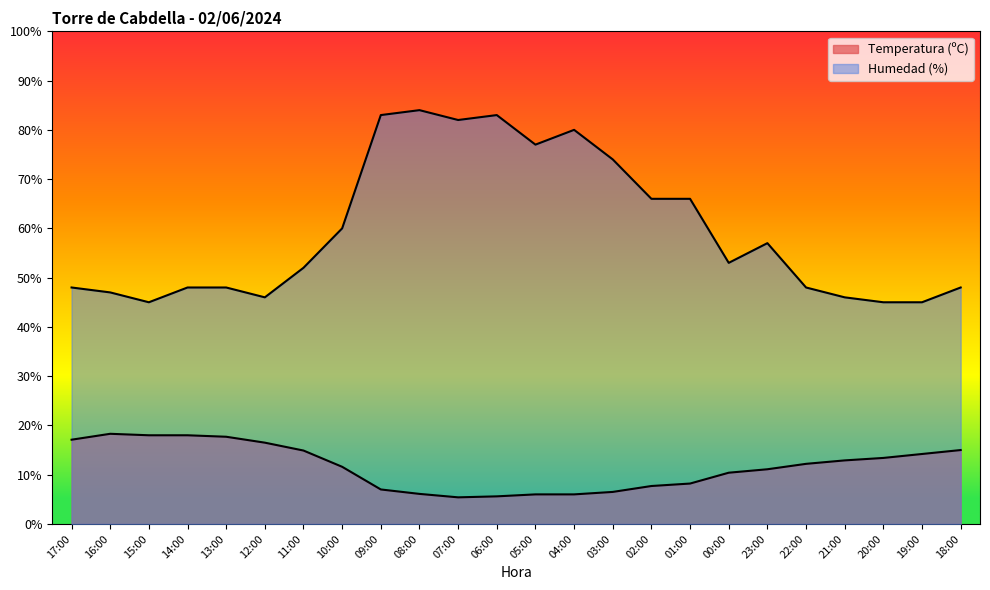

List the series in order of their overall mean, highest first.

Humedad (%), Temperatura (ºC)